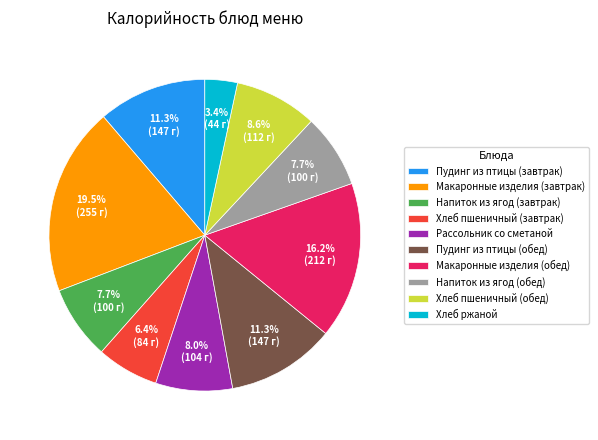

What percentage is NOT represented by Хлеб пшеничный (завтрак)?

93.6%